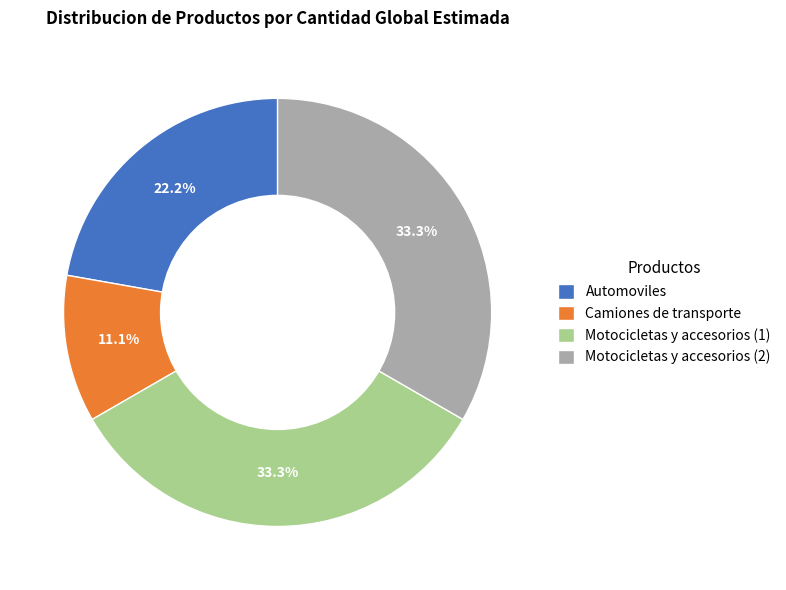

Does Camiones de transporte represent more than half of the total?

No